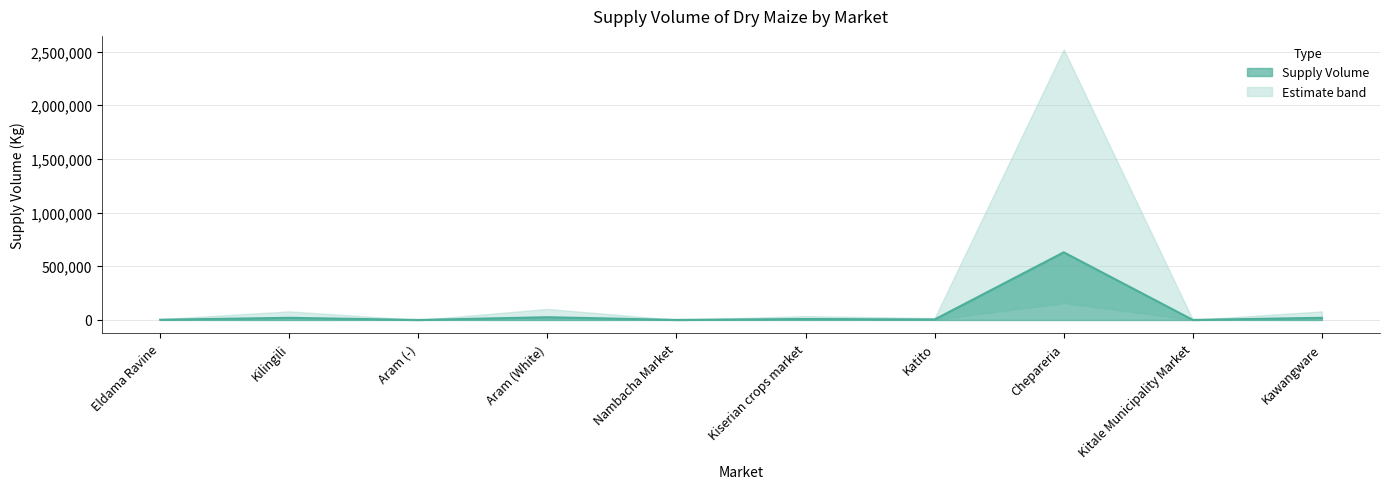

What is the difference between the maximum and minimum values?

629920